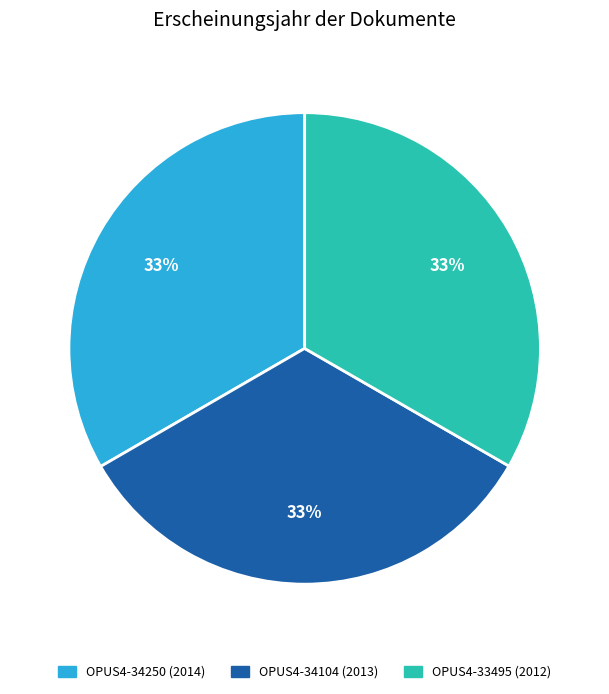

What is the ratio of the value at OPUS4-33495 (2012) to the value at OPUS4-34104 (2013)?

1.0